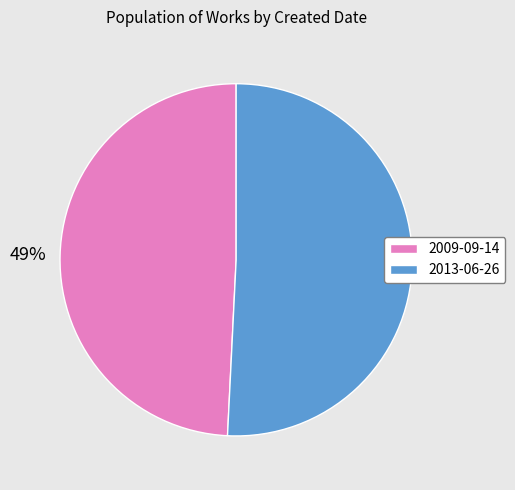

To the nearest percent, what is the difference between the 2009-09-14 and 2013-06-26 slice percentages?

2%